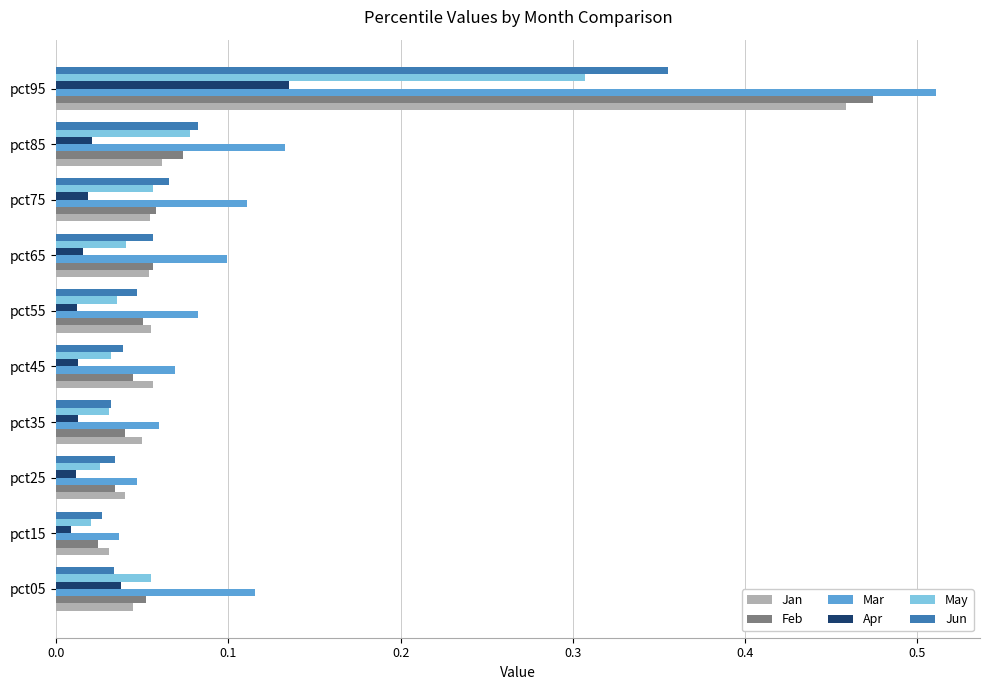

Which series has the widest spread of values?

Mar